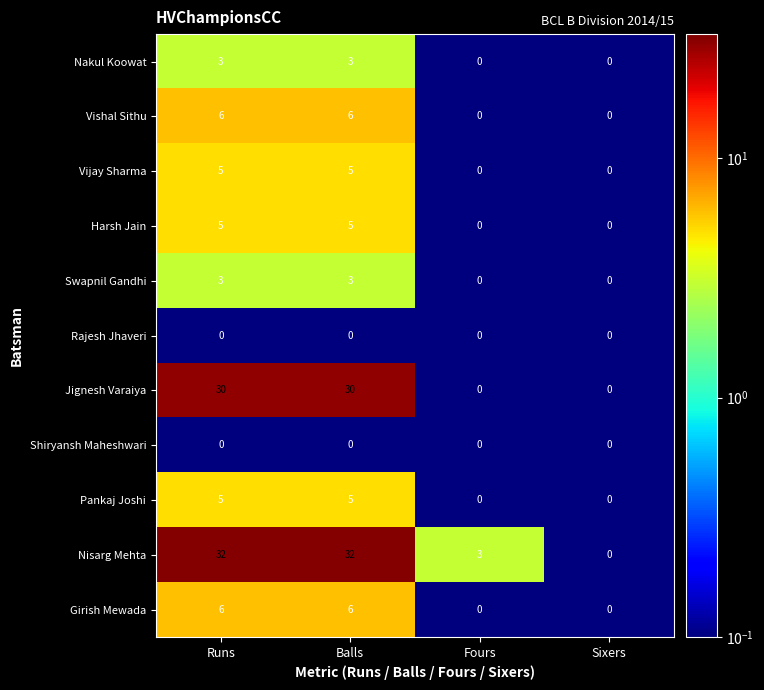

The value of Nakul Koowat at Fours is 2. True or false?

False